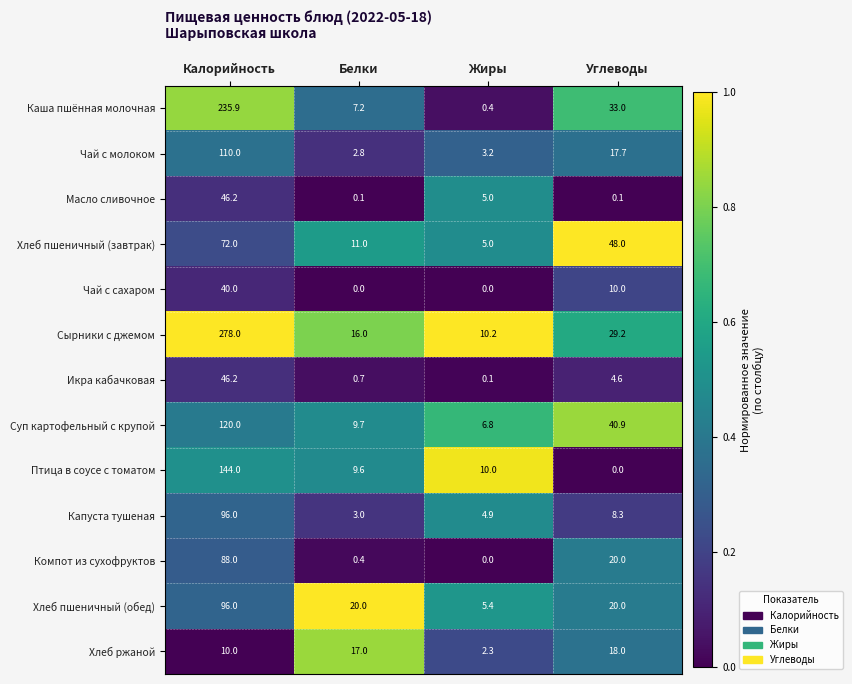

The Чай с молоком series shows 110.0 at Калорийность. True or false?

True